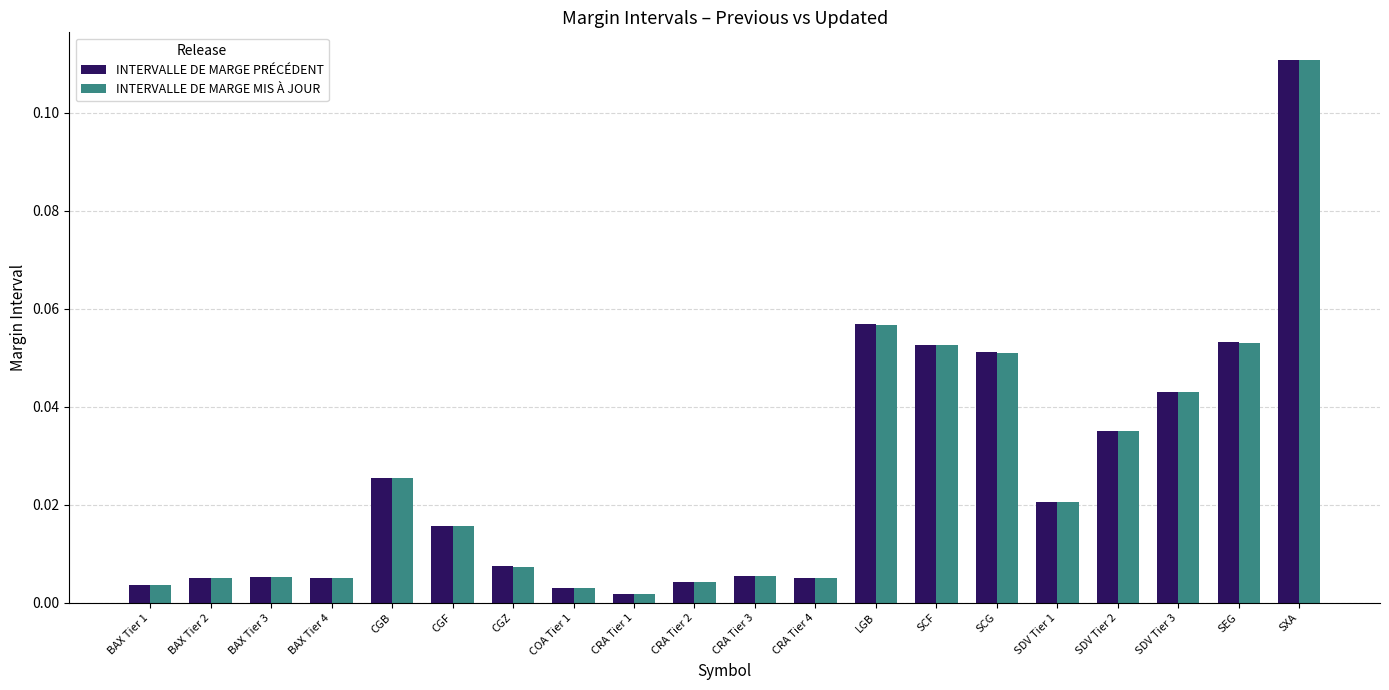

Is it true that INTERVALLE DE MARGE MIS À JOUR equals 0.0 at SEG?

False